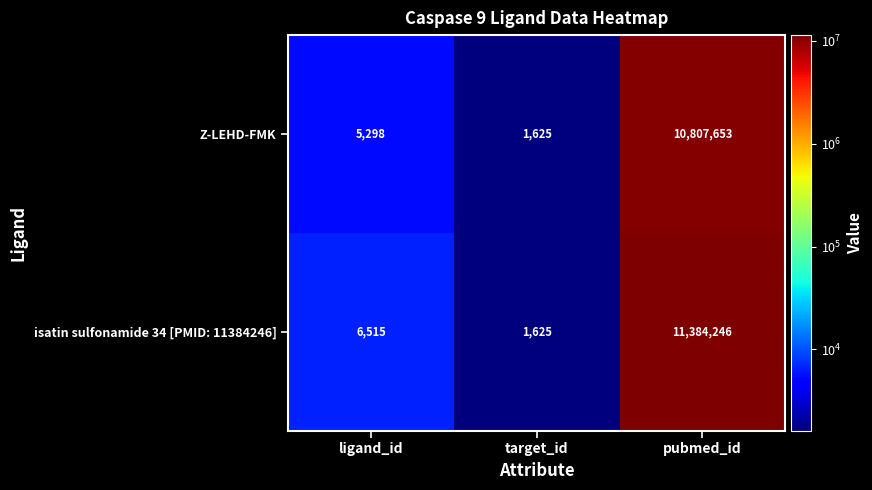

True or false: Z-LEHD-FMK has a value of 2142 at target_id.

False